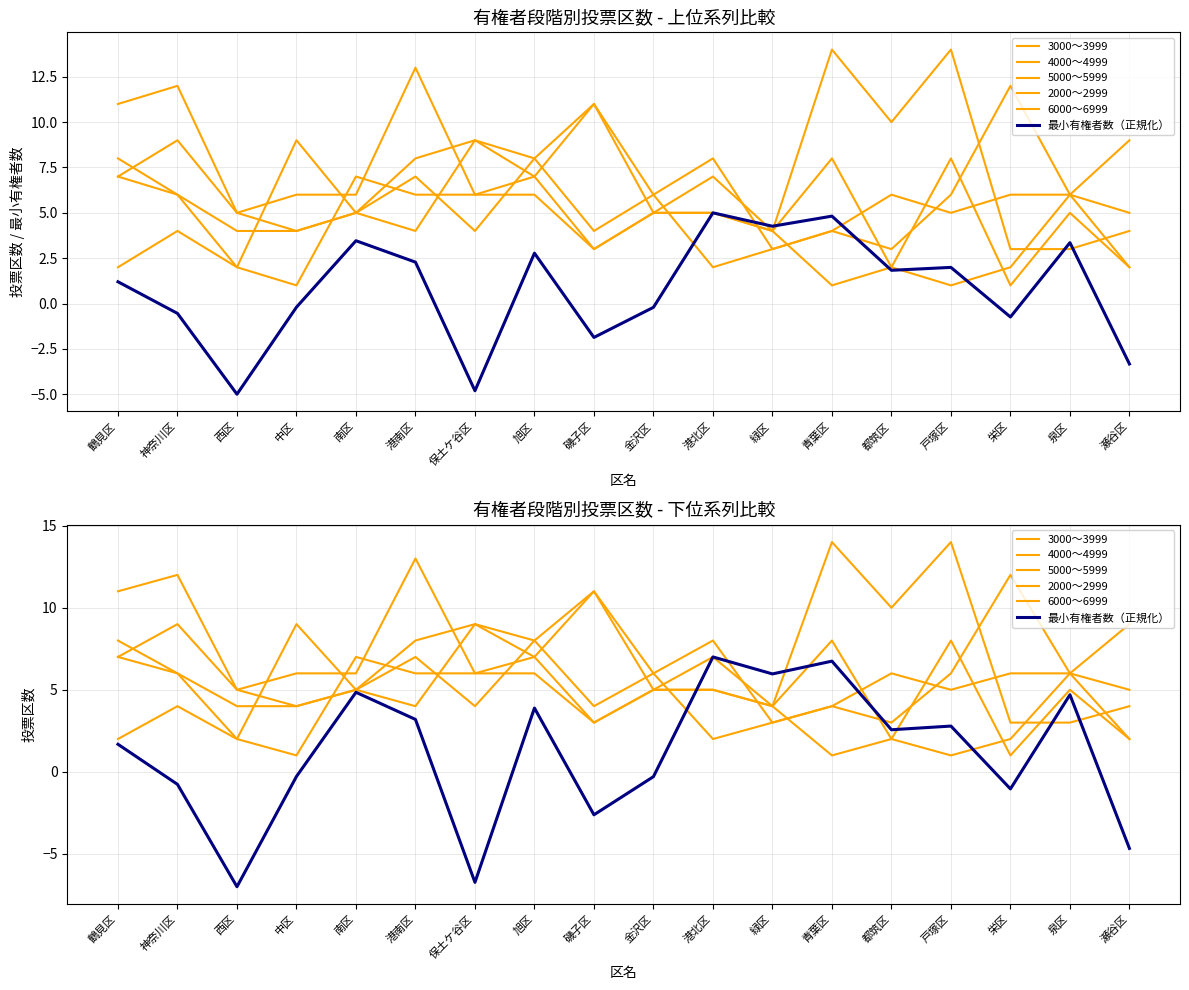

How many data points in 5000～5999 are less than 5?

7